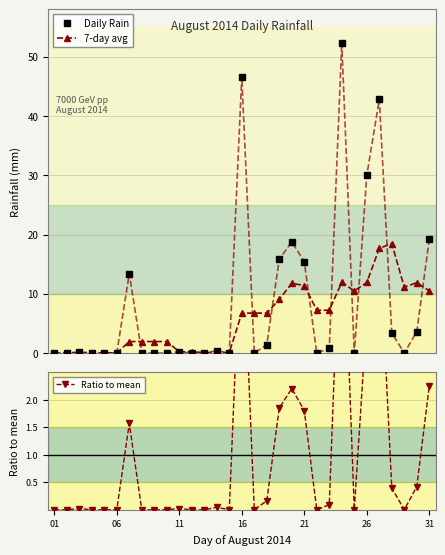

The Daily Rain series shows 22.3 at 24. True or false?

False